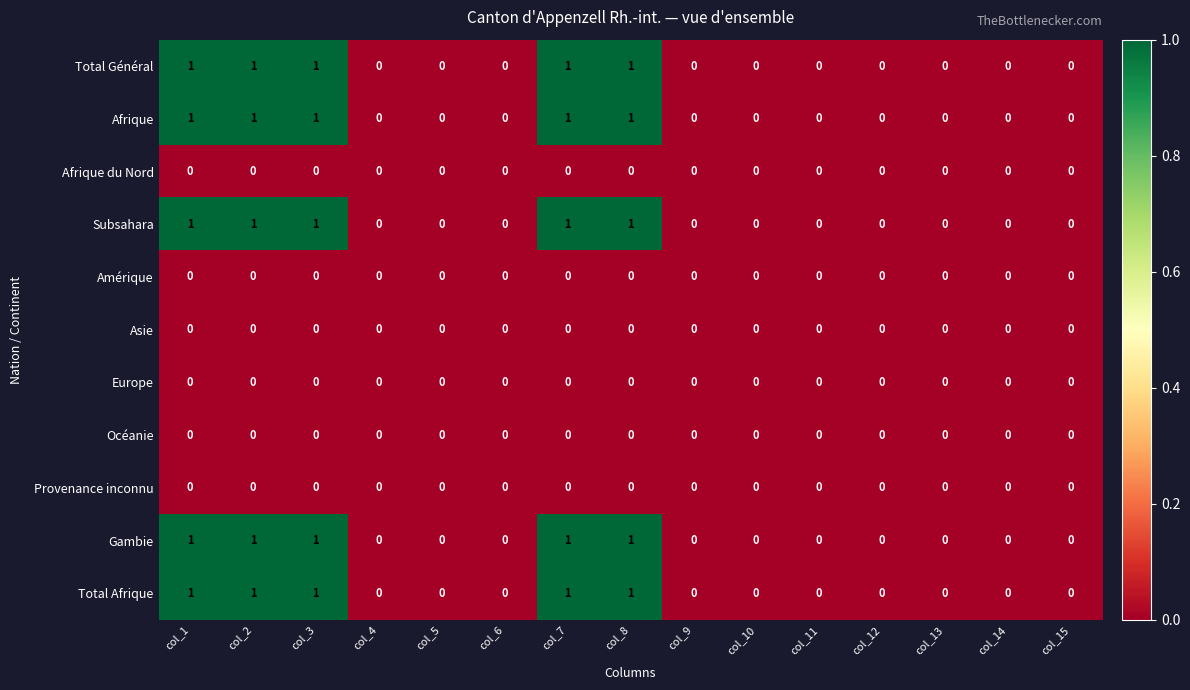

How many values in Afrique are above zero?

5